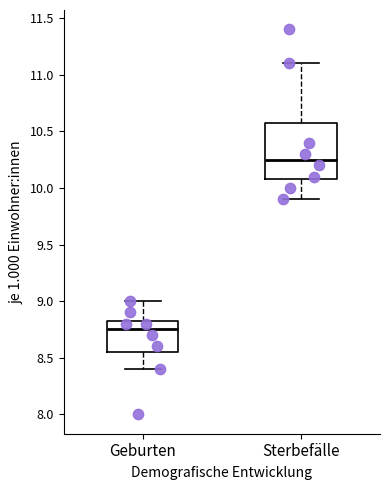

Reading left to right, transcribe this box plot: for each box, give where its median line is, the range the box spans, and where its two whiskers end, as read against the y-axis. The values are not printed on the chart, so give them approximately, as read against the axis.

Geburten: median 8.75, box 8.55 to 8.85, whiskers 8.40 to 9.00
Sterbefälle: median 10.25, box 10.10 to 10.60, whiskers 9.90 to 11.10